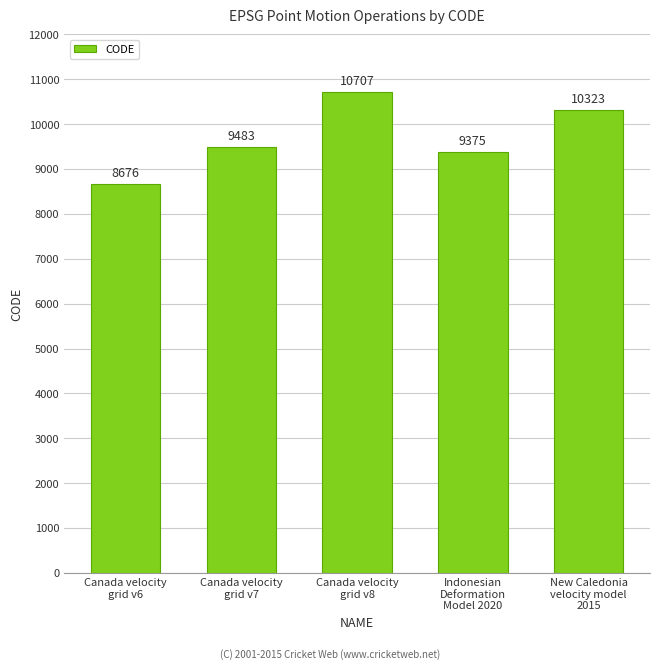

What is the difference between the values at Canada velocity
grid v7 and Indonesian
Deformation
Model 2020?

108